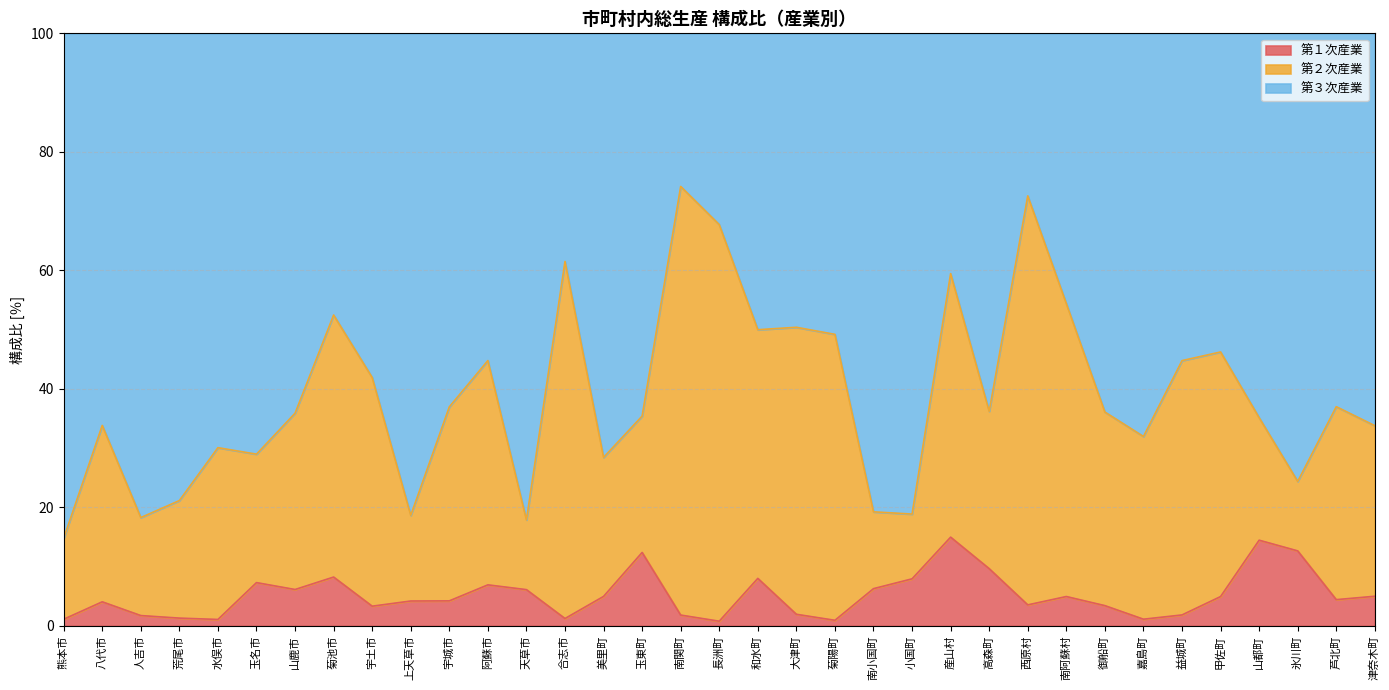

What is the highest value of the 第１次産業 series?

15.0